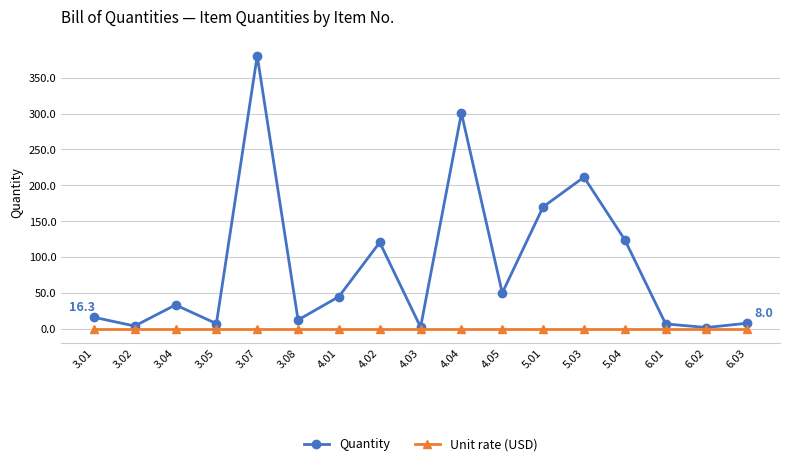

Rank the series by their maximum value, from highest to lowest.

Quantity, Unit rate (USD)